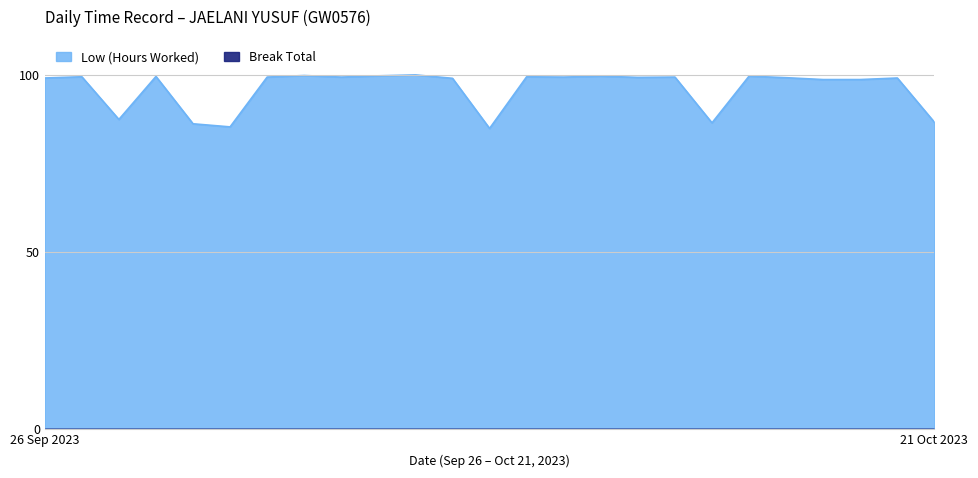

What is the sum of all values?

2404.9